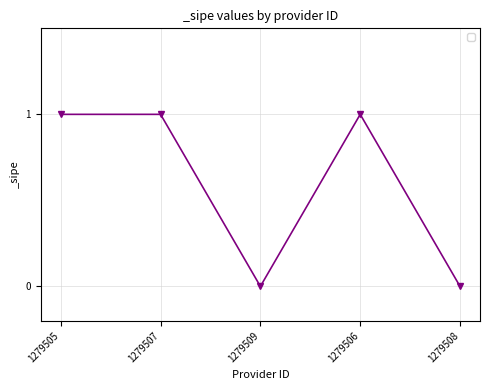

The value at 1279508 is 1. True or false?

False